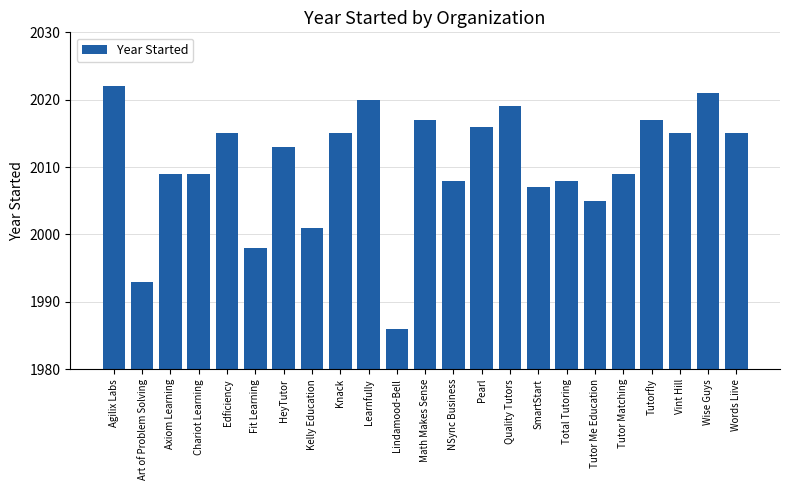

What is the difference between the maximum and minimum values?

36